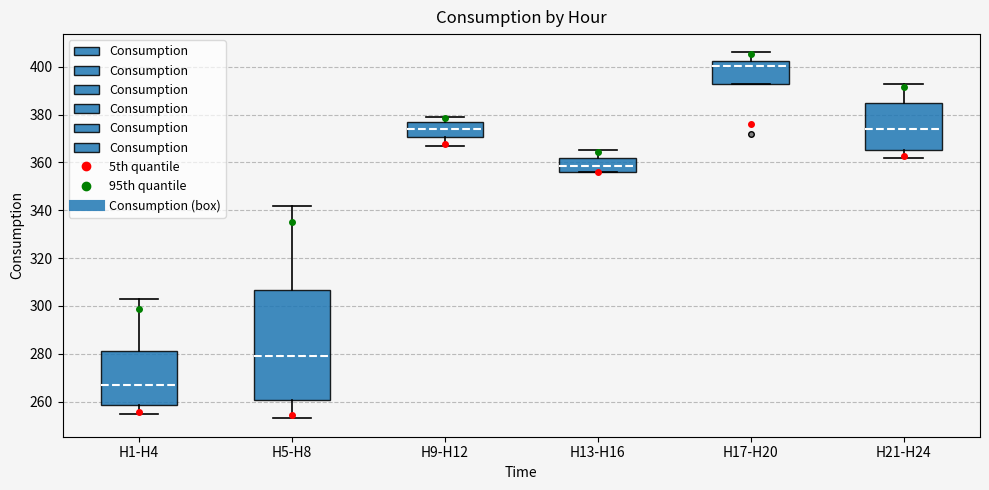

Which box's median line is the highest?

H17-H20